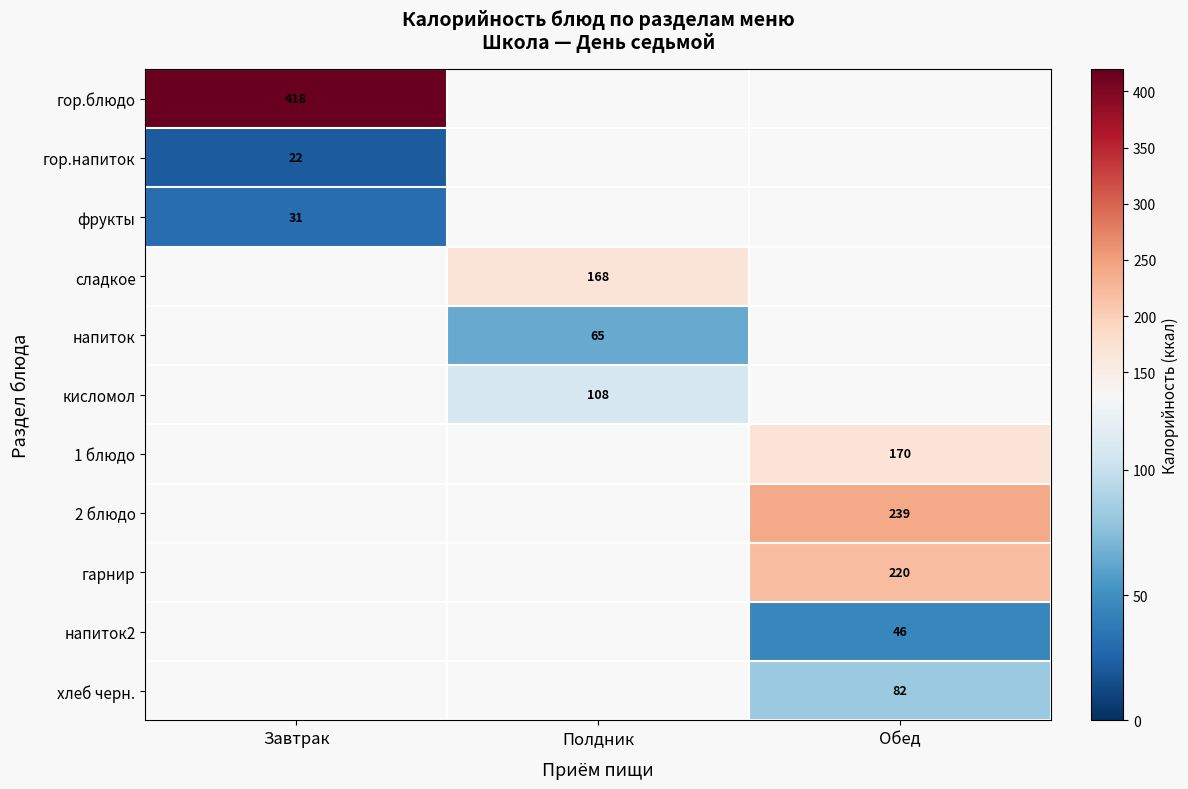

Is it true that хлеб черн. equals 82.0 at Обед?

True